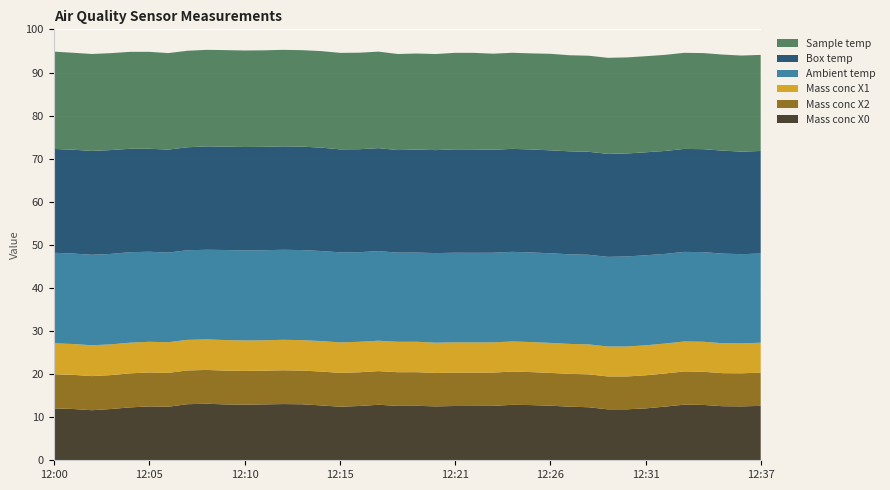

Reading right to left, list all the values displayed in this chart.

Mass conc X0: 12.6	12.5	12.6	12.8	12.9	12.5	12.1	11.8	11.8	12.3	12.4	12.7	12.8	12.9	12.6	12.6	12.6	12.5	12.6	12.6	12.9	12.6	12.4	12.7	13.0	13.1	13.0	12.9	13.0	13.1	13.0	12.4	12.5	12.3	11.9	11.6	11.9	12.1
Mass conc X2: 7.7	7.7	7.7	7.7	7.7	7.7	7.7	7.6	7.6	7.6	7.6	7.6	7.7	7.7	7.7	7.7	7.7	7.8	7.8	7.8	7.8	7.8	7.8	7.9	7.8	7.8	7.8	7.8	7.8	7.8	7.8	7.9	7.9	7.9	7.9	7.9	7.9	7.9
Mass conc X1: 7.0	7.0	7.0	7.0	7.0	7.0	7.0	7.0	7.0	7.0	7.0	7.0	7.0	7.0	7.0	7.0	7.0	7.0	7.1	7.1	7.0	7.1	7.1	7.1	7.1	7.1	7.1	7.1	7.1	7.1	7.1	7.1	7.1	7.1	7.1	7.2	7.2	7.2
Ambient temp: 20.7	20.7	20.8	20.8	20.8	20.8	20.9	20.9	20.8	20.8	20.8	20.8	20.8	20.8	20.8	20.8	20.8	20.8	20.7	20.7	20.8	20.8	20.9	20.9	20.9	20.9	20.9	20.9	20.9	20.8	20.8	20.8	20.9	21.0	21.0	21.0	21.0	21.0
Box temp: 23.8	23.8	23.9	23.9	23.9	23.9	23.9	23.9	23.9	23.9	23.9	23.9	23.9	23.9	23.9	24.0	24.0	23.9	23.9	23.8	23.9	23.9	23.9	24.0	24.0	24.0	24.0	24.0	24.0	24.0	23.9	23.9	23.9	24.0	24.1	24.1	24.1	24.1
Sample temp: 22.3	22.3	22.3	22.3	22.3	22.3	22.3	22.3	22.3	22.3	22.3	22.4	22.3	22.3	22.3	22.4	22.4	22.3	22.3	22.3	22.4	22.4	22.4	22.4	22.4	22.4	22.4	22.4	22.4	22.4	22.4	22.4	22.5	22.5	22.5	22.5	22.5	22.6